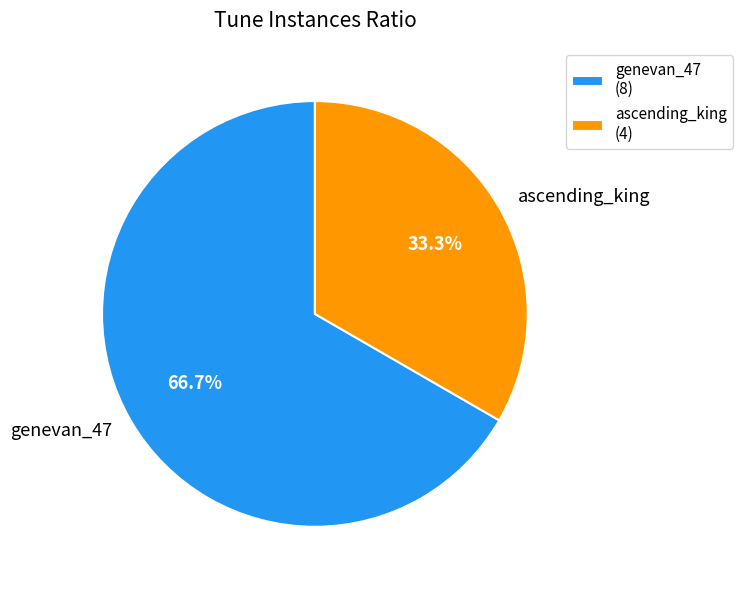

Count the number of slices in the pie.

2